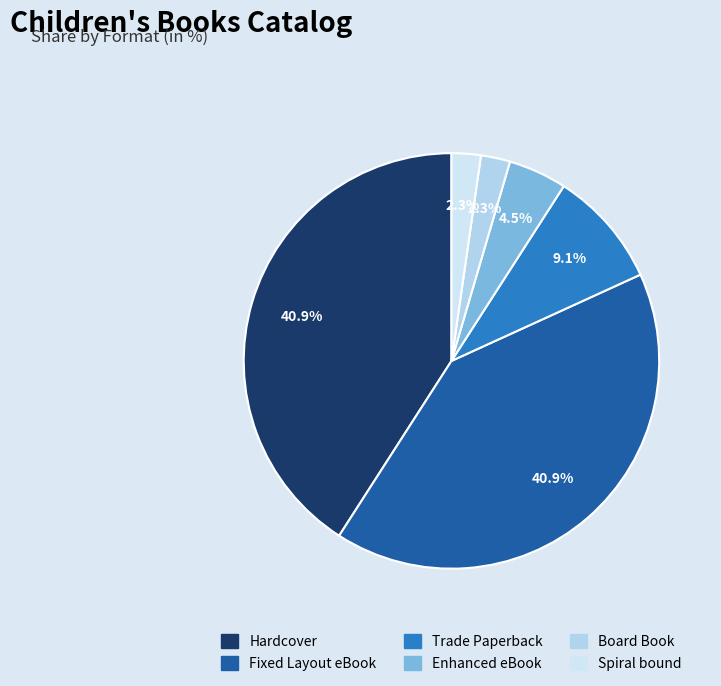

True or false: Trade Paperback accounts for 1% of the total.

False